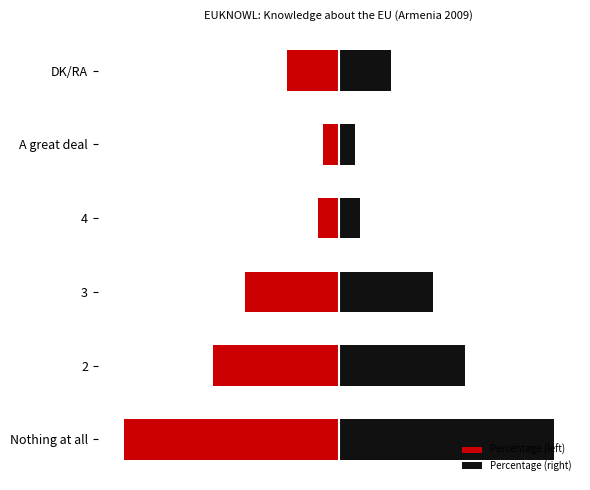

What is the difference between the maximum and second lowest values in the Percentage (left) series?

21